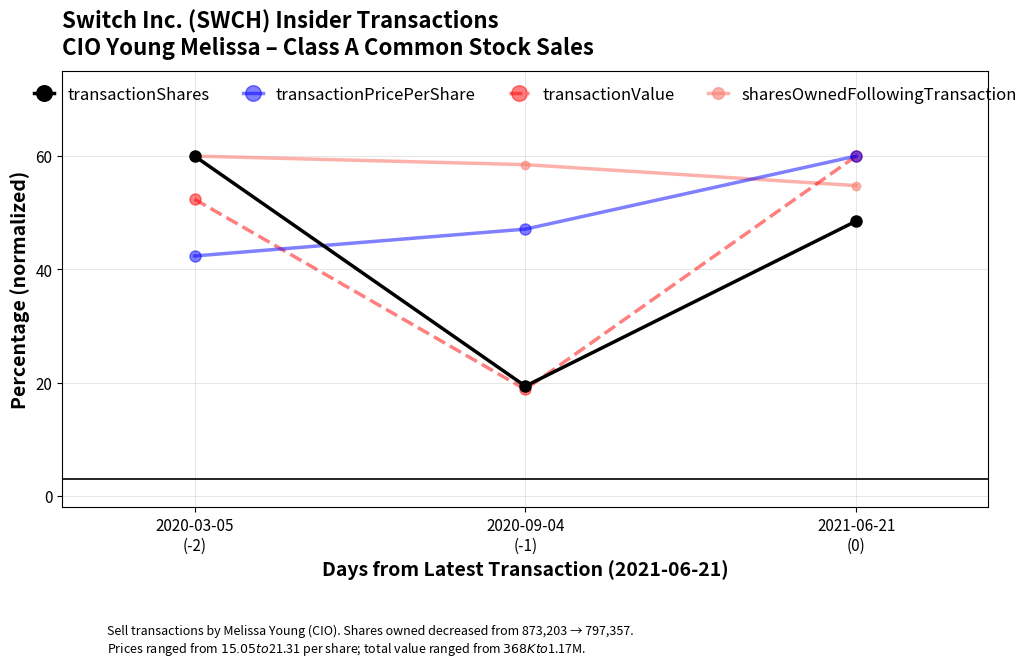

Where is transactionValue nearest to the value 39?

2020-03-05
(-2)